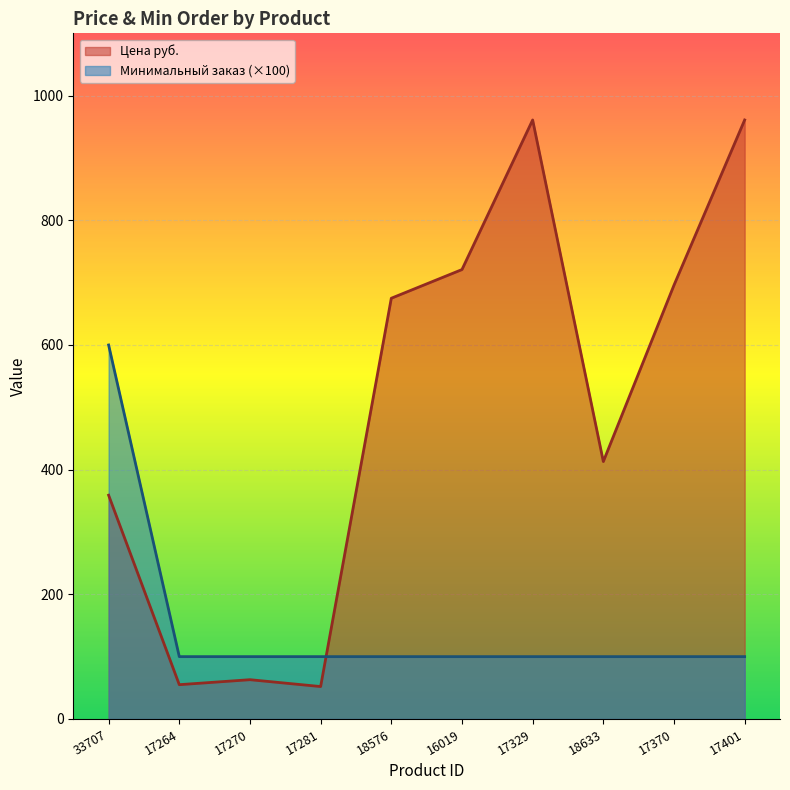

What is the label of the 4th point from the left?

17281